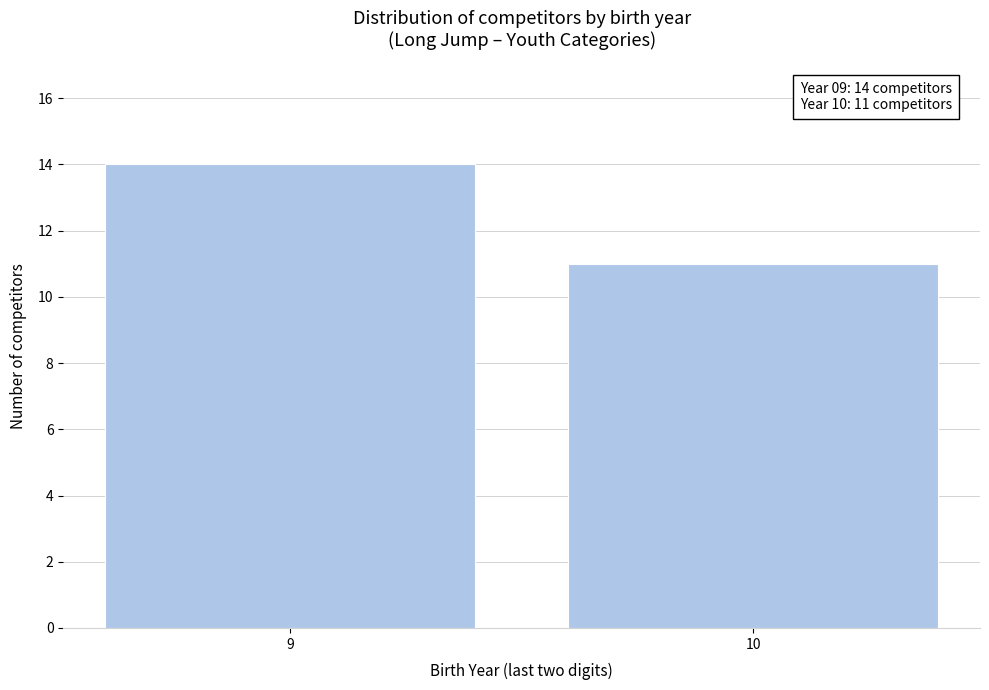

Reading left to right, transcribe all the data shown in this chart.

9=14	10=11